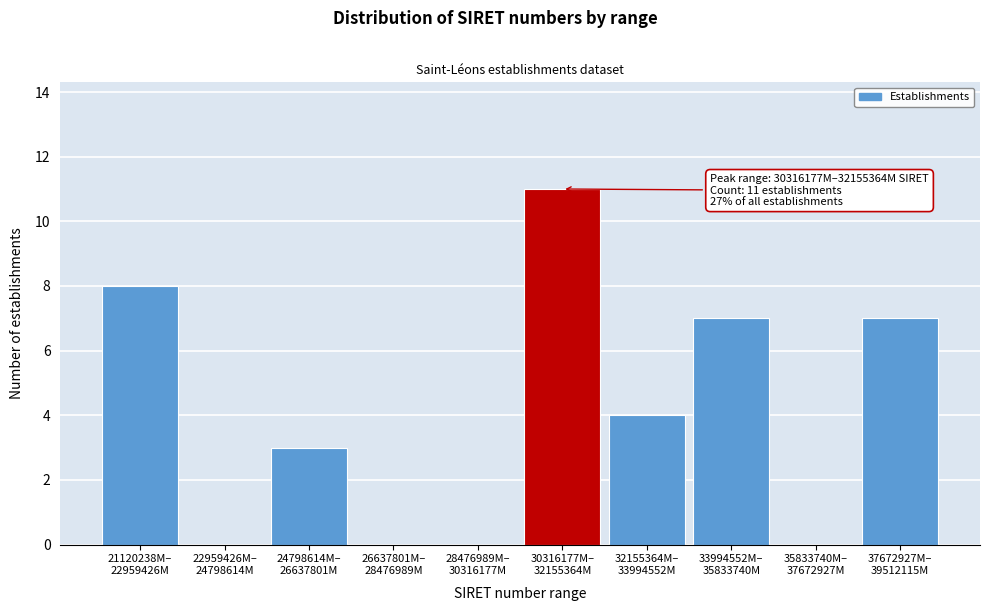

Count the number of data series in this chart.

1